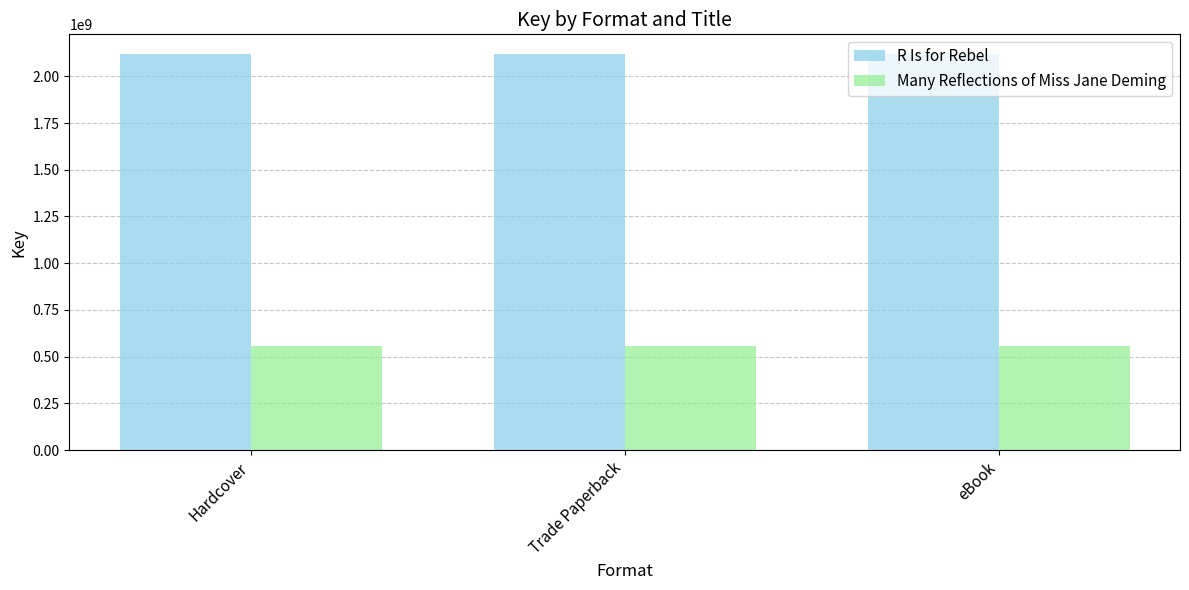

The Many Reflections of Miss Jane Deming series shows 555042073 at Trade Paperback. True or false?

True